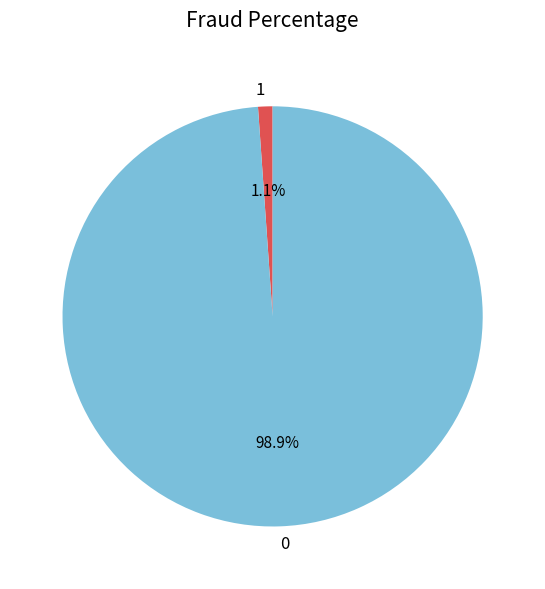

Is there a majority slice in this chart?

Yes